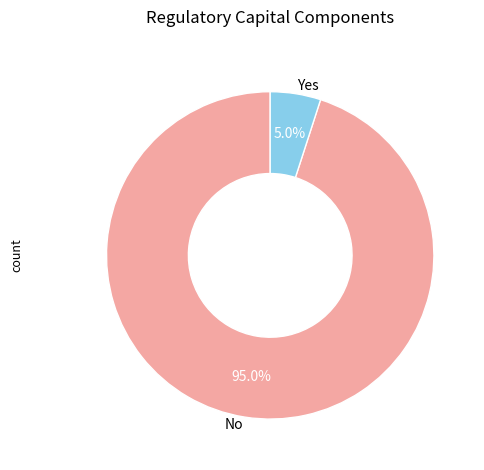

How many segments does this pie chart have?

2